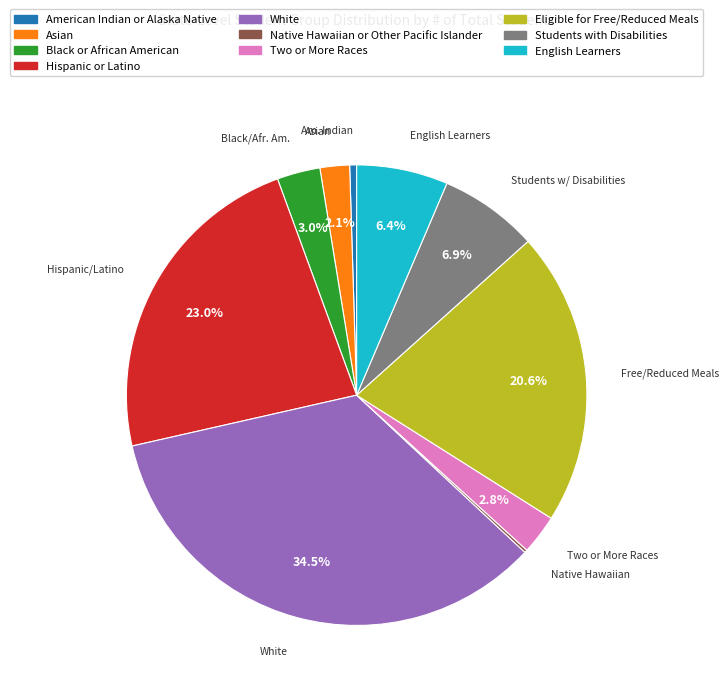

Which has a higher value, Black or African American or Hispanic or Latino?

Hispanic or Latino